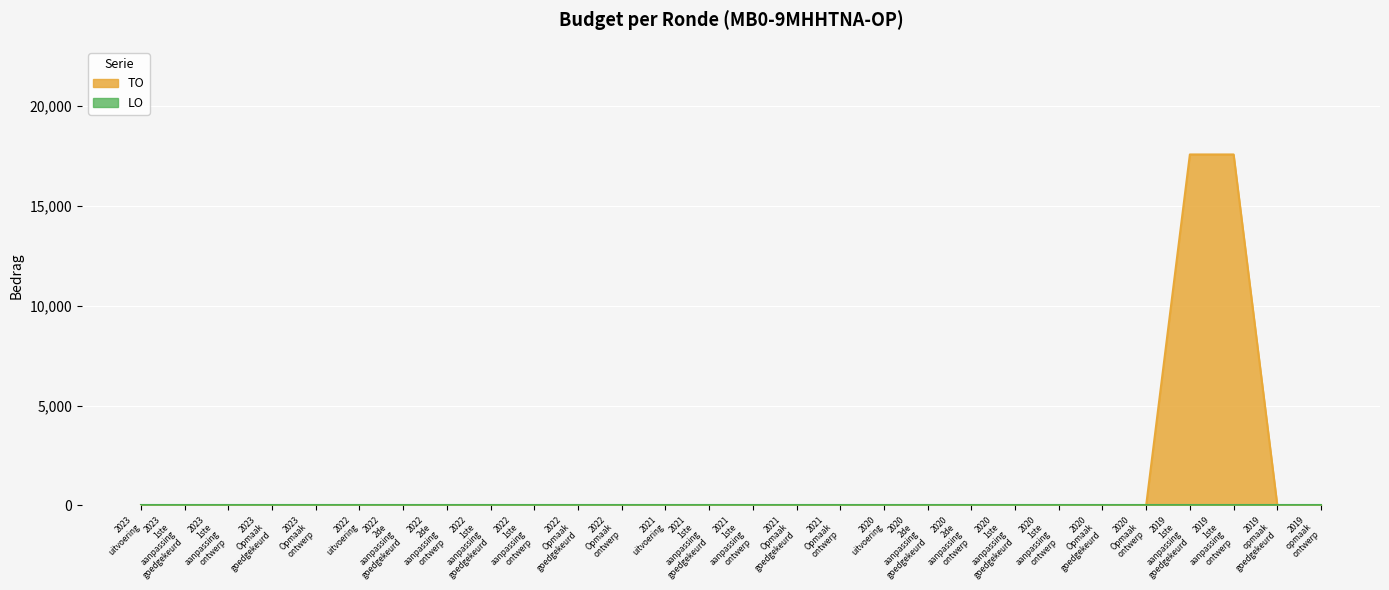

Is it true that the value at 2022 1ste aanpassing goedgekeurd is 0?

True